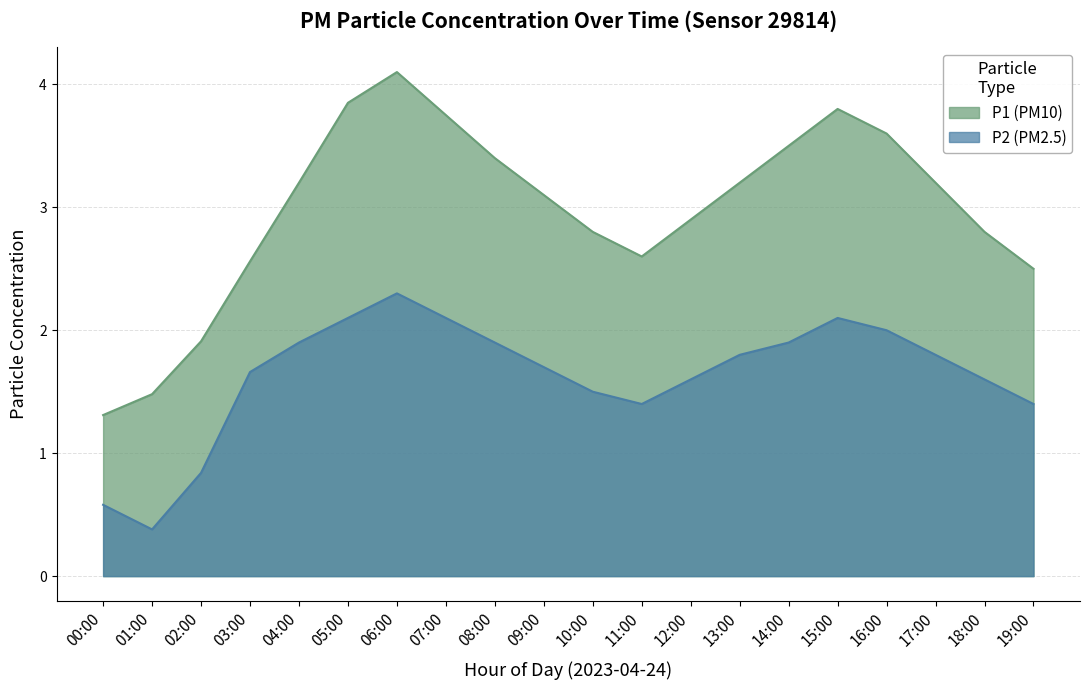

True or false: P2 and P1 intersect in this chart.

False